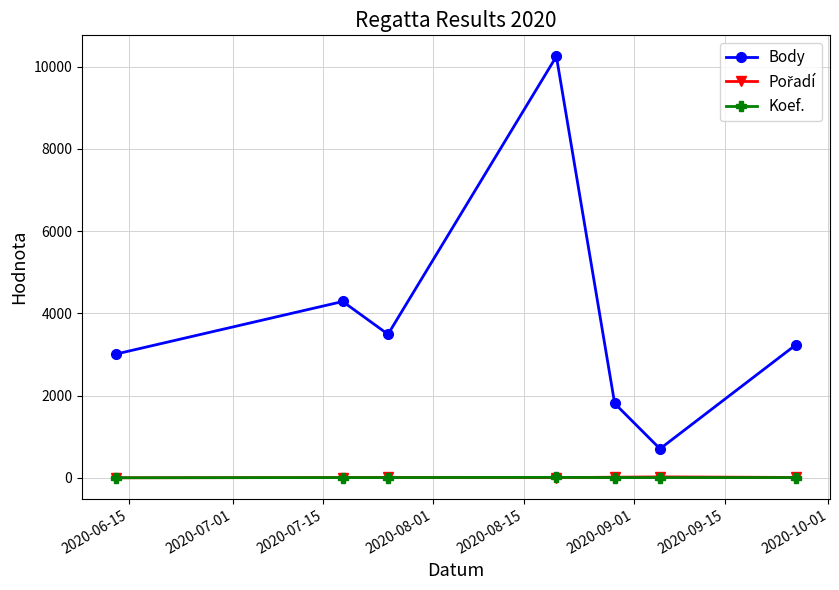

True or false: Koef. and Body intersect in this chart.

False